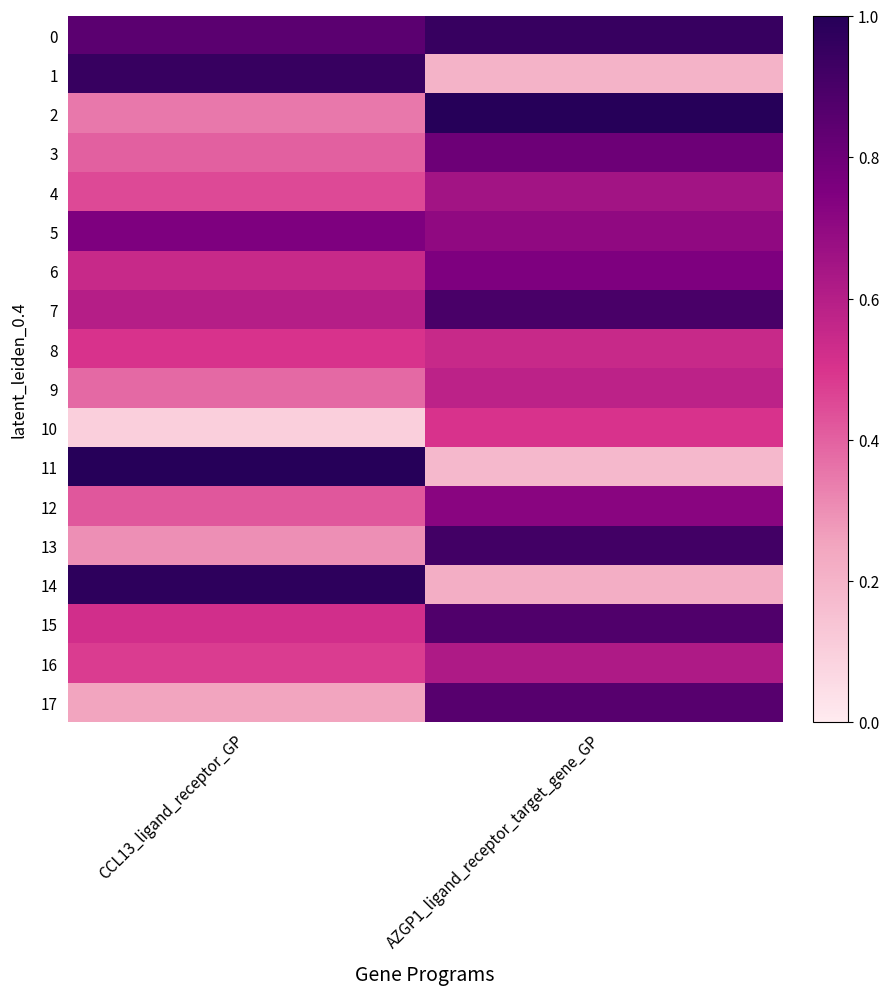

Count the number of data series in this chart.

18